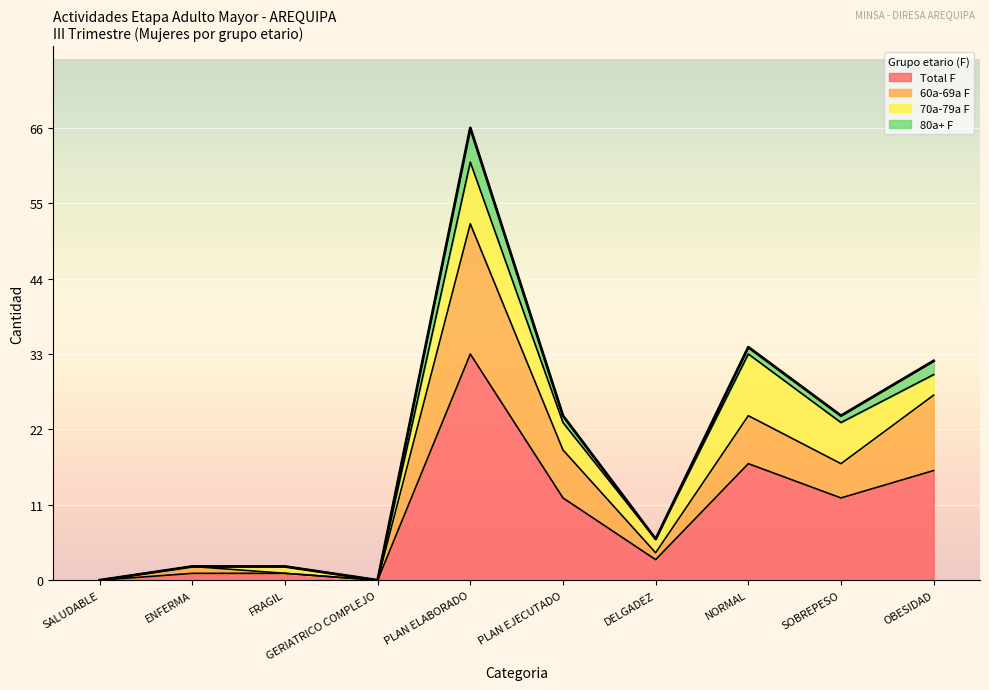

The Total F series shows 0 at GERIATRICO COMPLEJO. True or false?

True